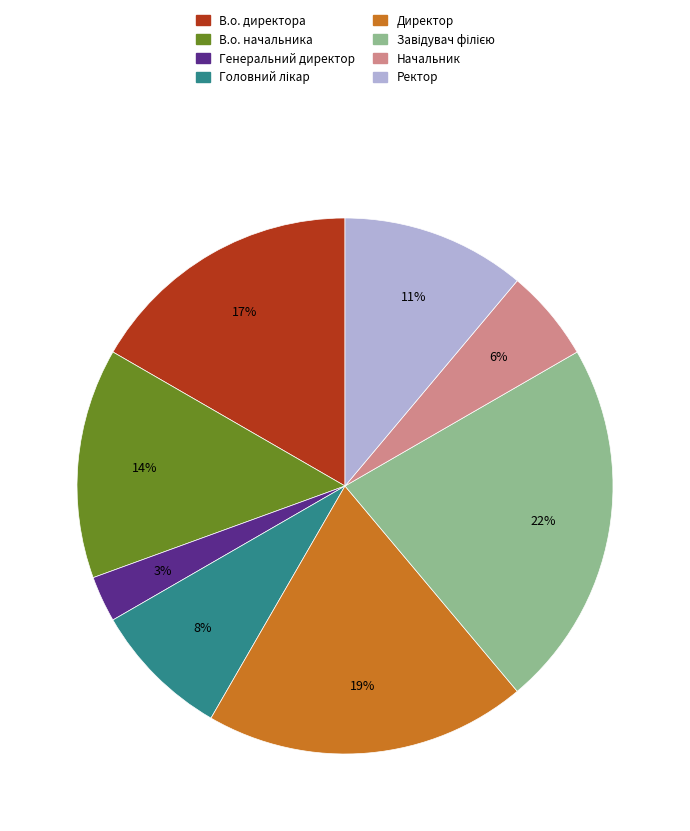

Which has a higher value, Ректор or Генеральний директор?

Ректор